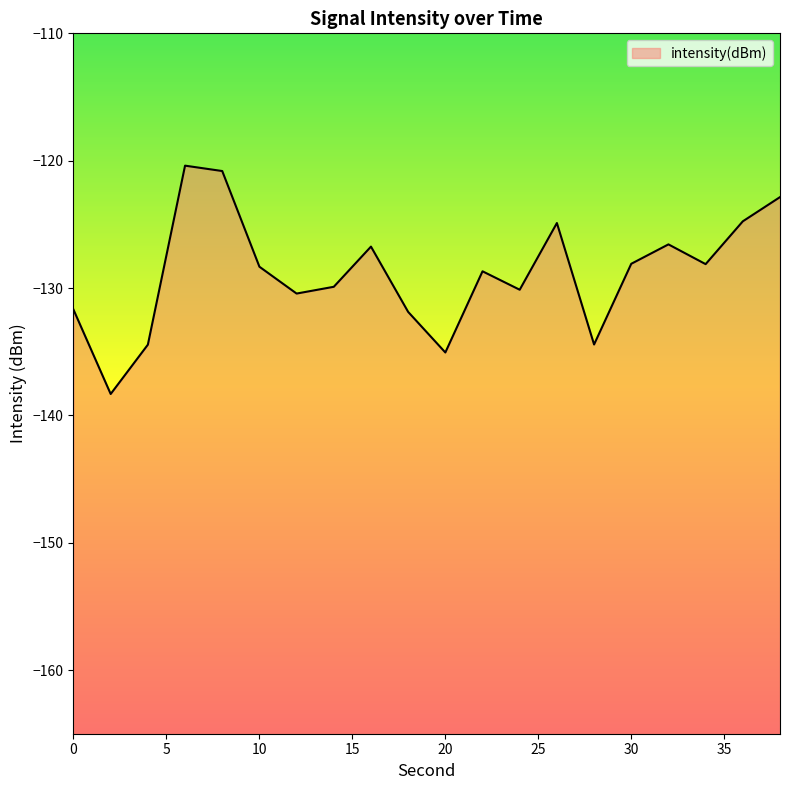

Reading left to right, extract all data points from this chart.

0=-131.7	2=-138.3	4=-134.4	6=-120.4	8=-120.8	10=-128.3	12=-130.4	14=-129.9	16=-126.7	18=-131.9	20=-135.1	22=-128.7	24=-130.1	26=-124.9	28=-134.4	30=-128.1	32=-126.6	34=-128.1	36=-124.8	38=-122.9